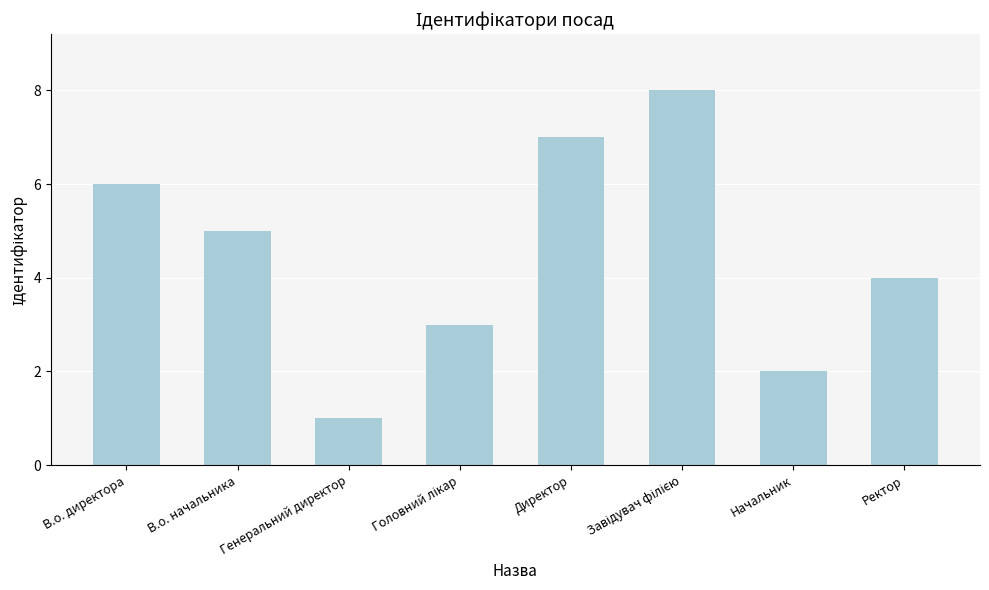

How many data points does each series have?

8